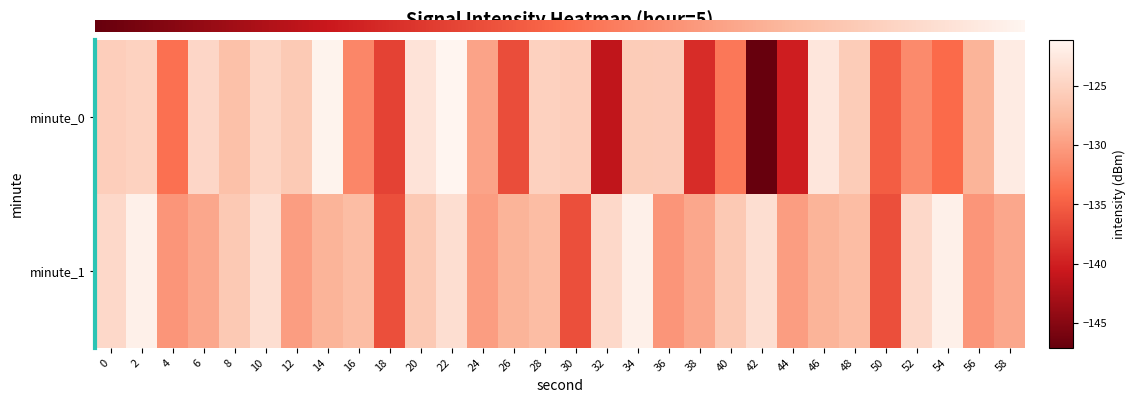

Reading left to right, what are all the values shown in this chart?

0: 0=-125.4	2=-125.1	4=-133.5	6=-124.5	8=-127.0	10=-124.7	12=-125.9	14=-121.3	16=-131.9	18=-137.2	20=-123.1	22=-121.1	24=-129.5	26=-136.4	28=-125.1	30=-125.4	32=-141.2	34=-125.8	36=-125.6	38=-139.0	40=-133.0	42=-147.1	44=-140.2	46=-122.8	48=-125.7	50=-135.1	52=-131.5	54=-134.1	56=-128.1	58=-122.2
1: 0=-124.3	2=-121.6	4=-130.6	6=-129.2	8=-126.0	10=-123.7	12=-130.0	14=-128.1	16=-127.4	18=-136.1	20=-126.0	22=-123.7	24=-130.0	26=-128.1	28=-127.4	30=-136.1	32=-124.3	34=-121.6	36=-130.6	38=-129.2	40=-126.0	42=-123.7	44=-130.0	46=-128.1	48=-127.4	50=-136.1	52=-124.3	54=-121.6	56=-130.6	58=-129.2